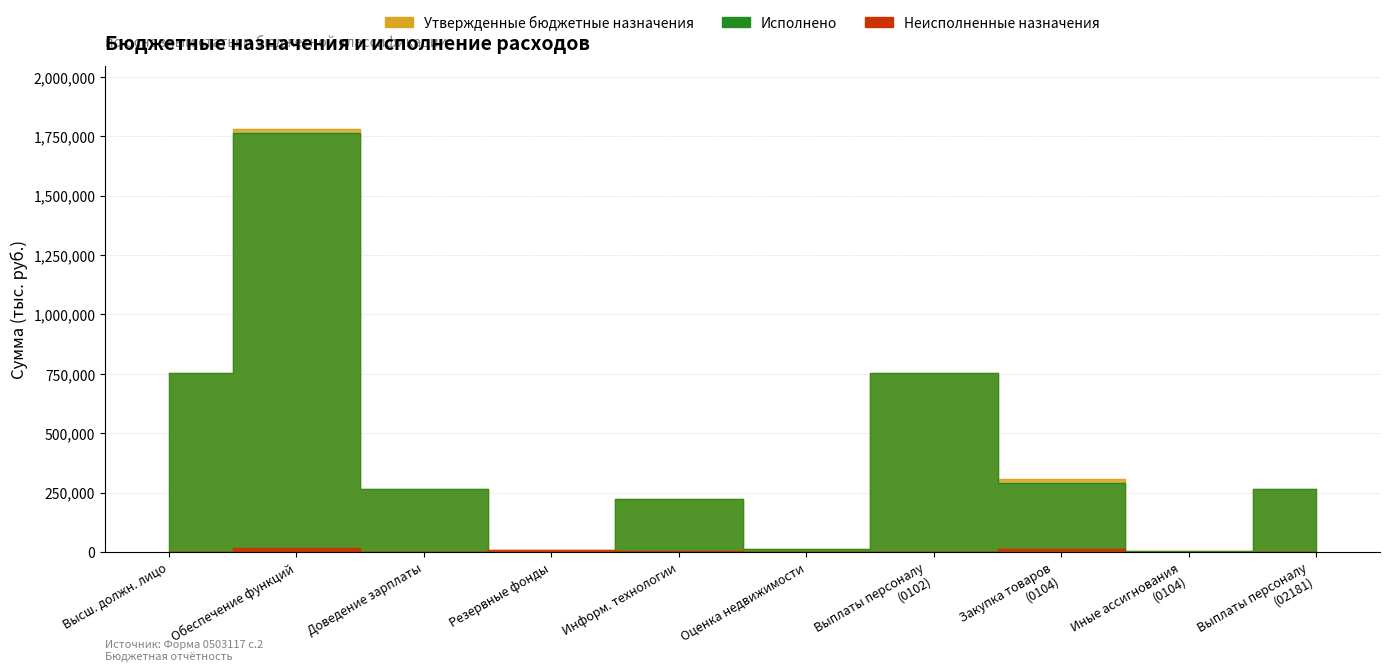

Reading left to right, transcribe all the data shown in this chart.

Утвержденные бюджетные назначения: 753771.0	1780053.4	263148.0	10000.0	225000.0	12850.0	753771.0	305670.9	2900.0	263148.0
Исполнено: 753747.3	1765265.6	263148.0	0.0	221735.2	12840.0	753747.3	291035.9	2835.7	263148.0
Неисполненные назначения: 23.7	14787.8	0.0	10000.0	3264.8	10.0	23.7	14635.0	64.3	0.0